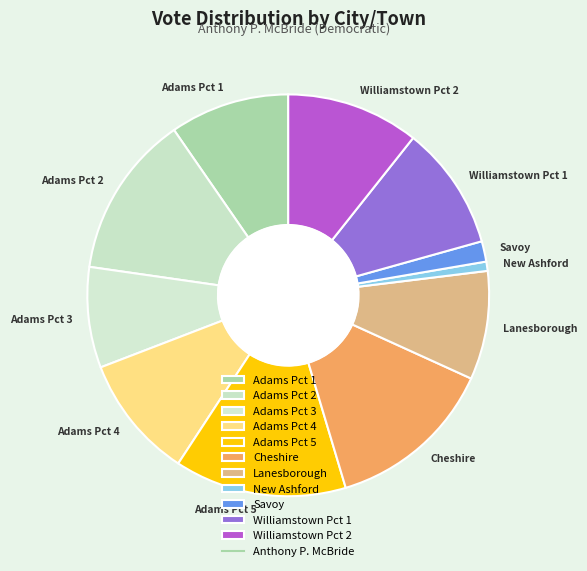

What is the smallest slice in the pie chart?

New Ashford